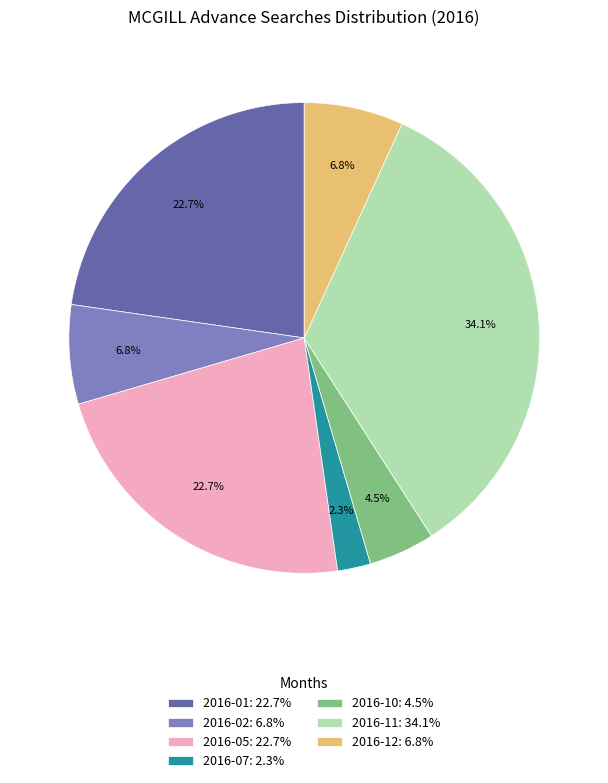

Approximately how many times larger is the value at 2016-01: 22.7% compared to 2016-05: 22.7%?

1.0